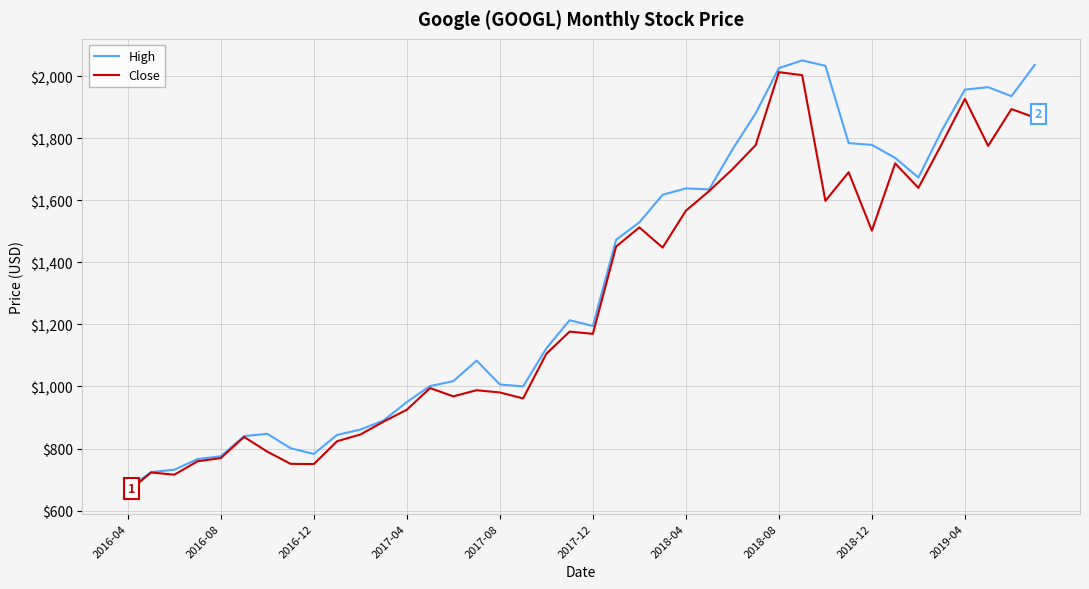

What is the greatest value displayed?

2050.5